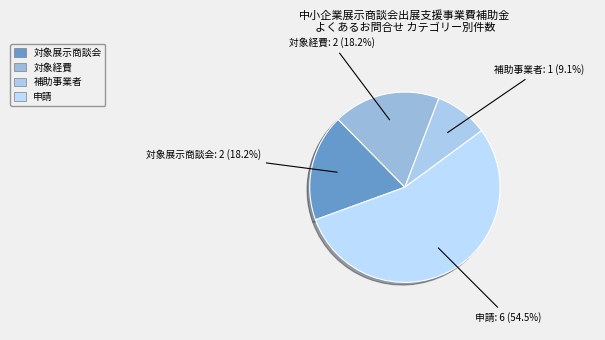

What is the majority slice?

申請